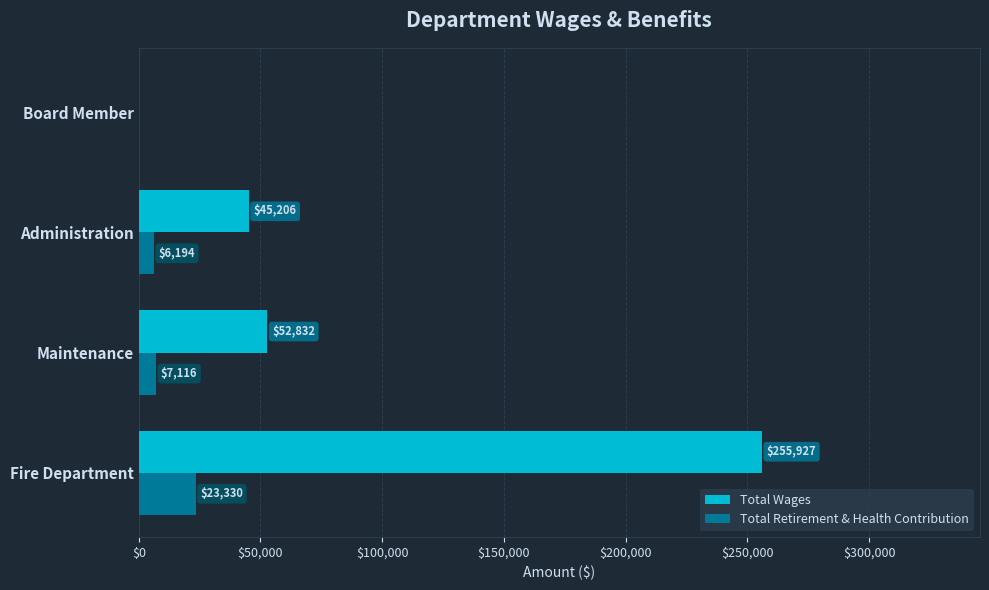

At which category is the sum across all series the highest?

Fire Department